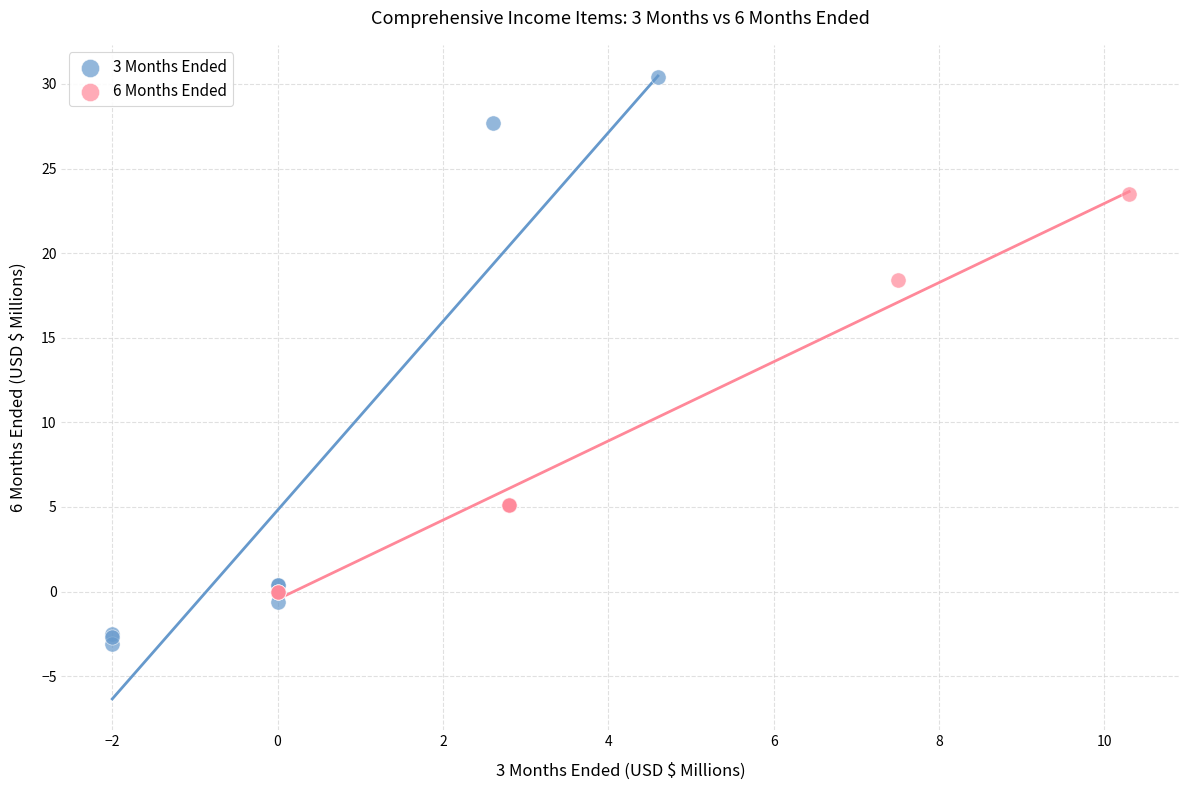

Which series reaches the minimum Y coordinate?

3 Months Ended